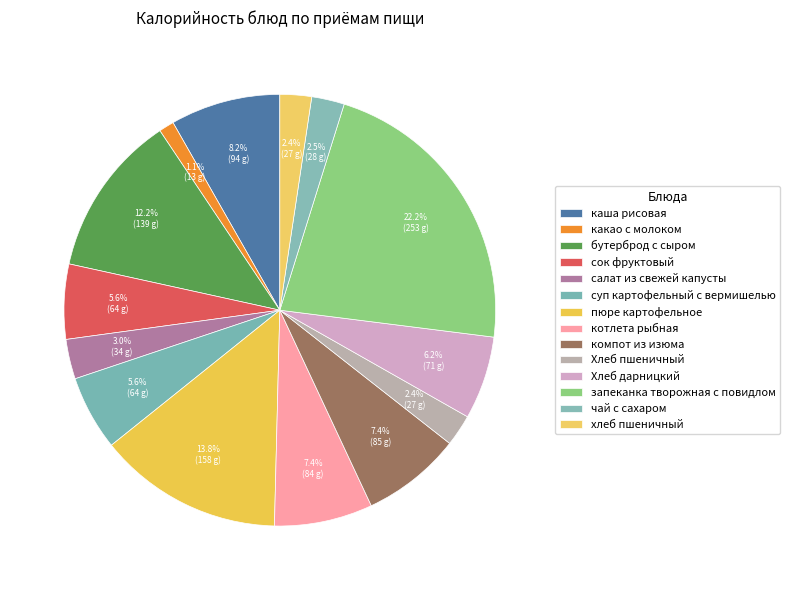

Is there a majority slice in this chart?

No